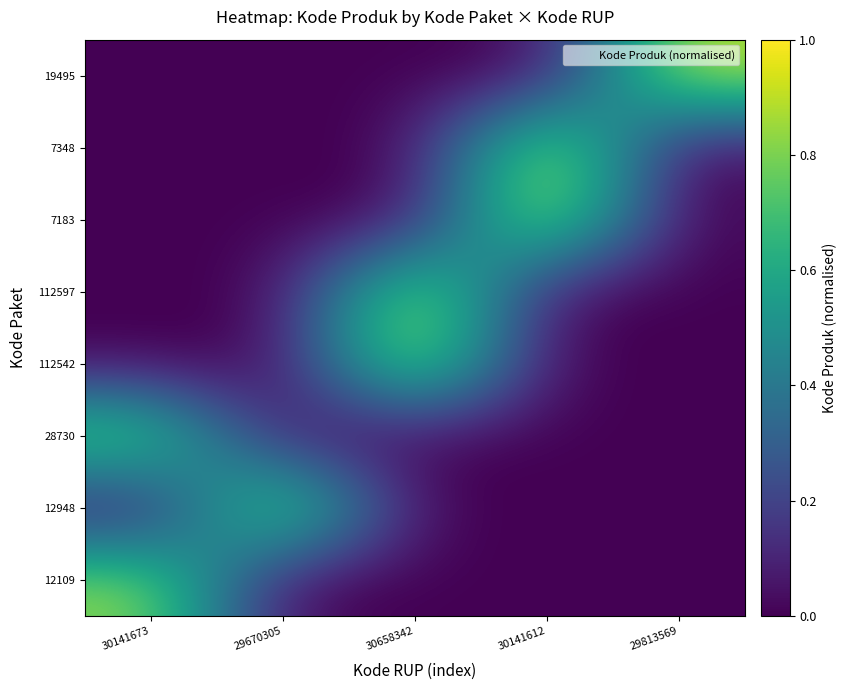

Reading left to right, transcribe all the data shown in this chart.

12109: 30141673=0.8	29670305=0.0	30658342=0.0	30141612=0.0	29813569=0.0
12948: 30141673=0.0	29670305=1.0	30658342=0.0	30141612=0.0	29813569=0.0
28730: 30141673=0.8	29670305=0.0	30658342=0.0	30141612=0.0	29813569=0.0
112542: 30141673=0.0	29670305=0.0	30658342=1.0	30141612=0.0	29813569=0.0
112597: 30141673=0.0	29670305=0.0	30658342=1.0	30141612=0.0	29813569=0.0
7183: 30141673=0.0	29670305=0.0	30658342=0.0	30141612=1.0	29813569=0.0
7348: 30141673=0.0	29670305=0.0	30658342=0.0	30141612=1.0	29813569=0.0
19495: 30141673=0.0	29670305=0.0	30658342=0.0	30141612=0.0	29813569=0.9